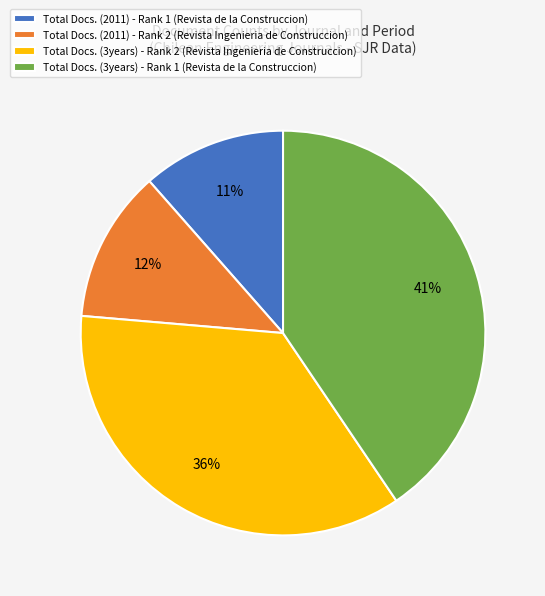

What is the ratio of the value at Total Docs. (3years) - Rank 2 to the value at Total Docs. (3years) - Rank 1?

0.9